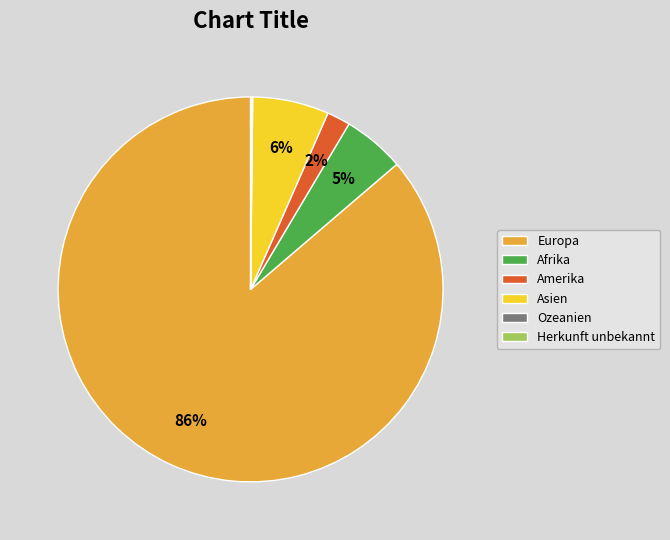

Between Asien and Afrika, which is larger?

Asien